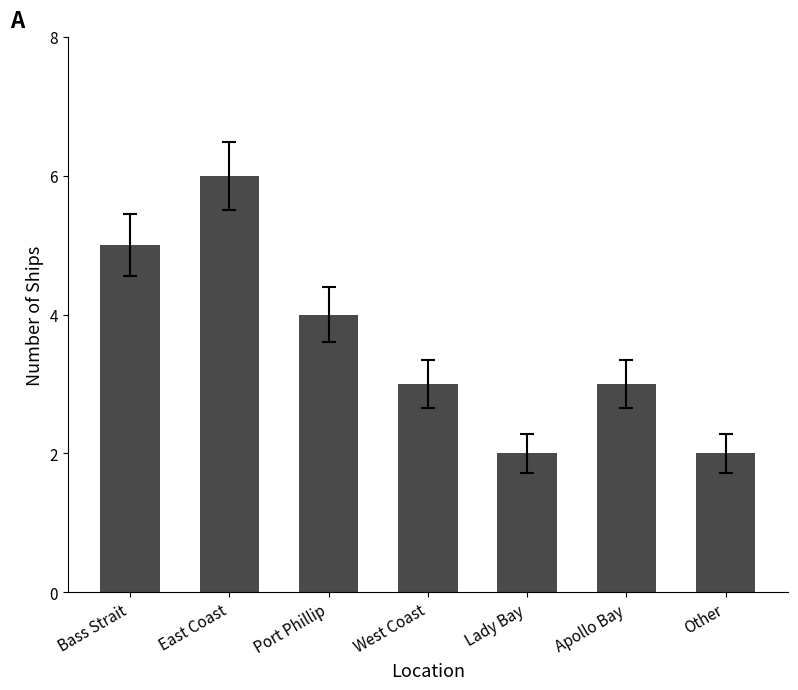

Reading left to right, transcribe all the data shown in this chart.

5	6	4	3	2	3	2